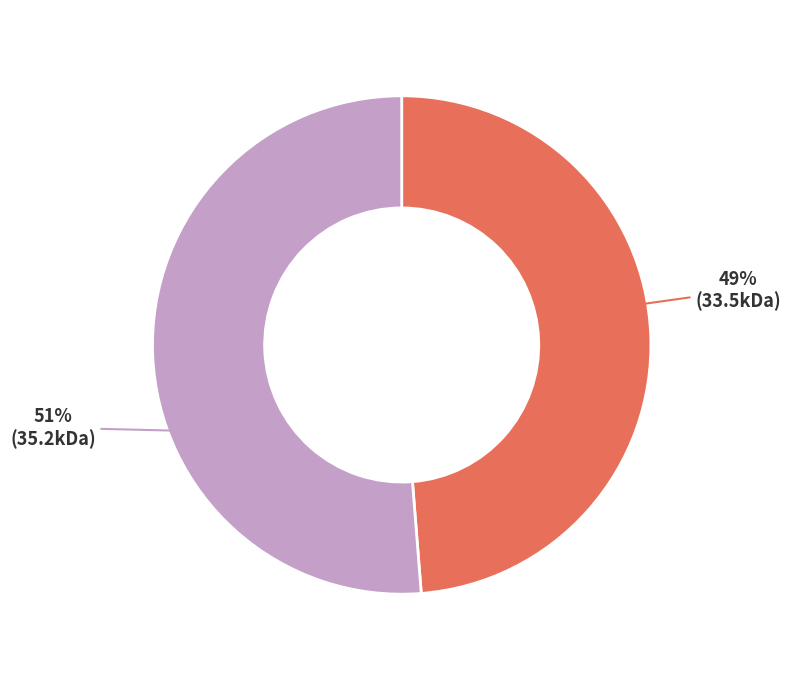

Is there a majority slice in this chart?

Yes